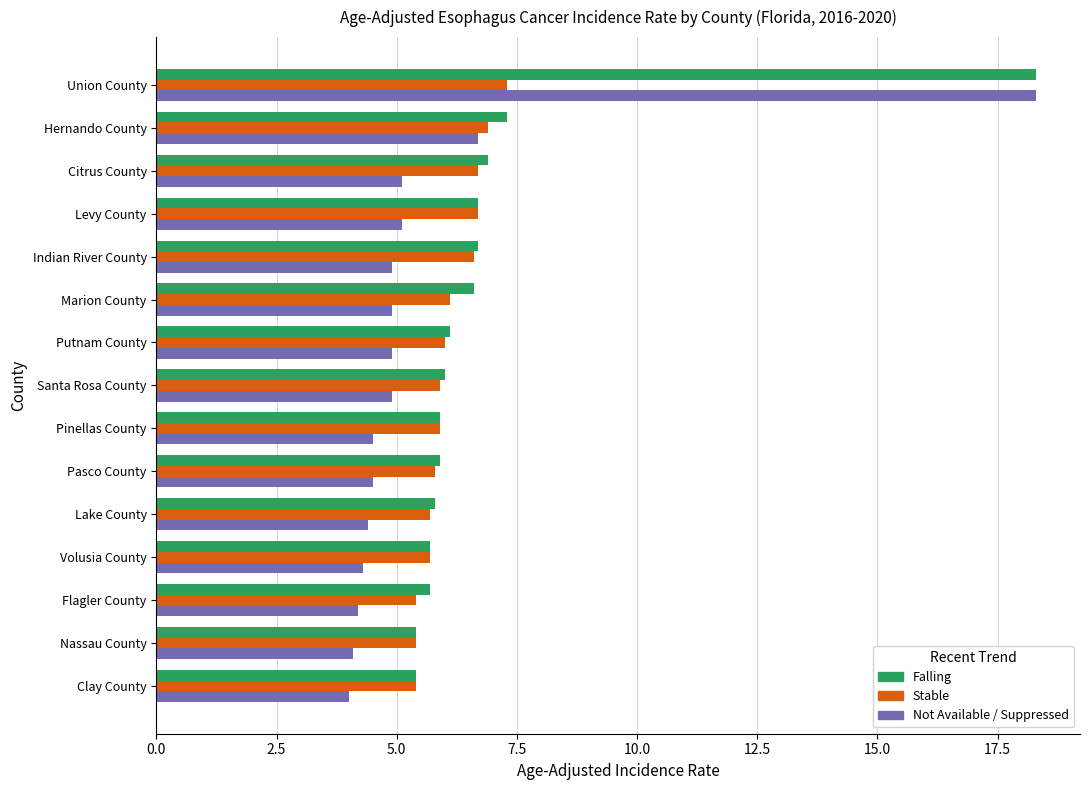

Count the number of data series in this chart.

3